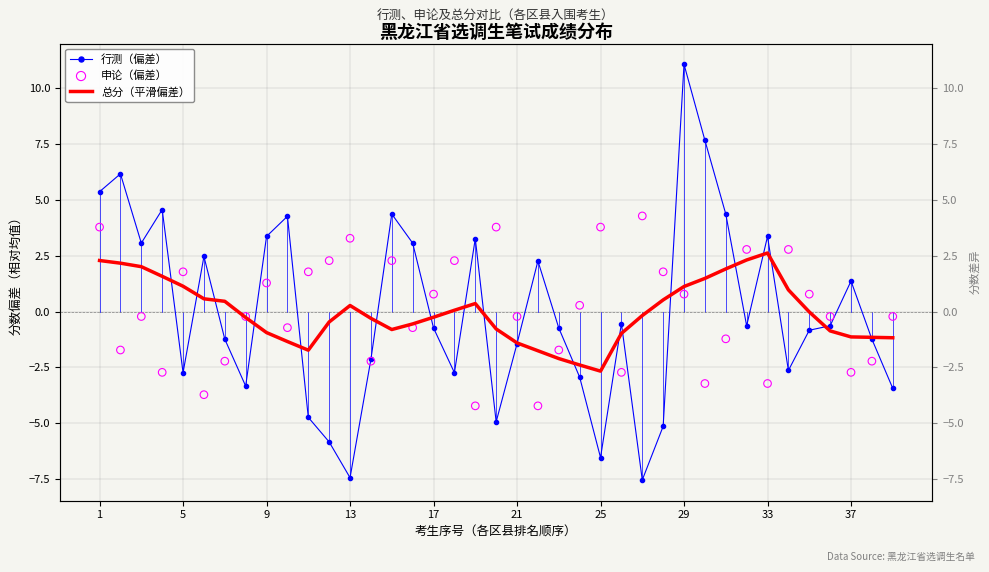

Which series has the largest total across all categories?

申论（偏差）